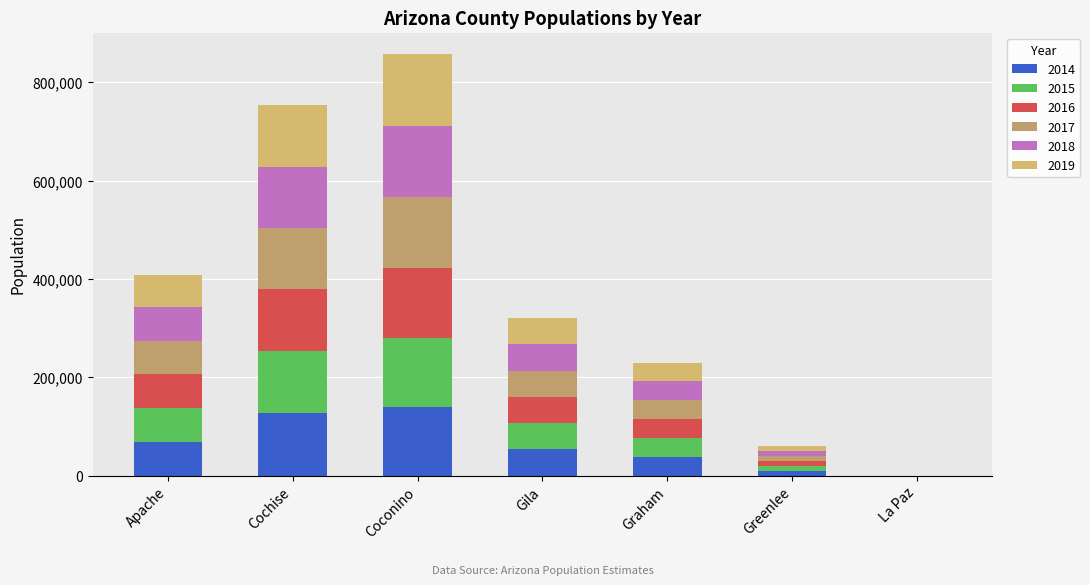

List the labels in order of 2017 value, smallest first.

La Paz, Greenlee, Graham, Gila, Apache, Cochise, Coconino